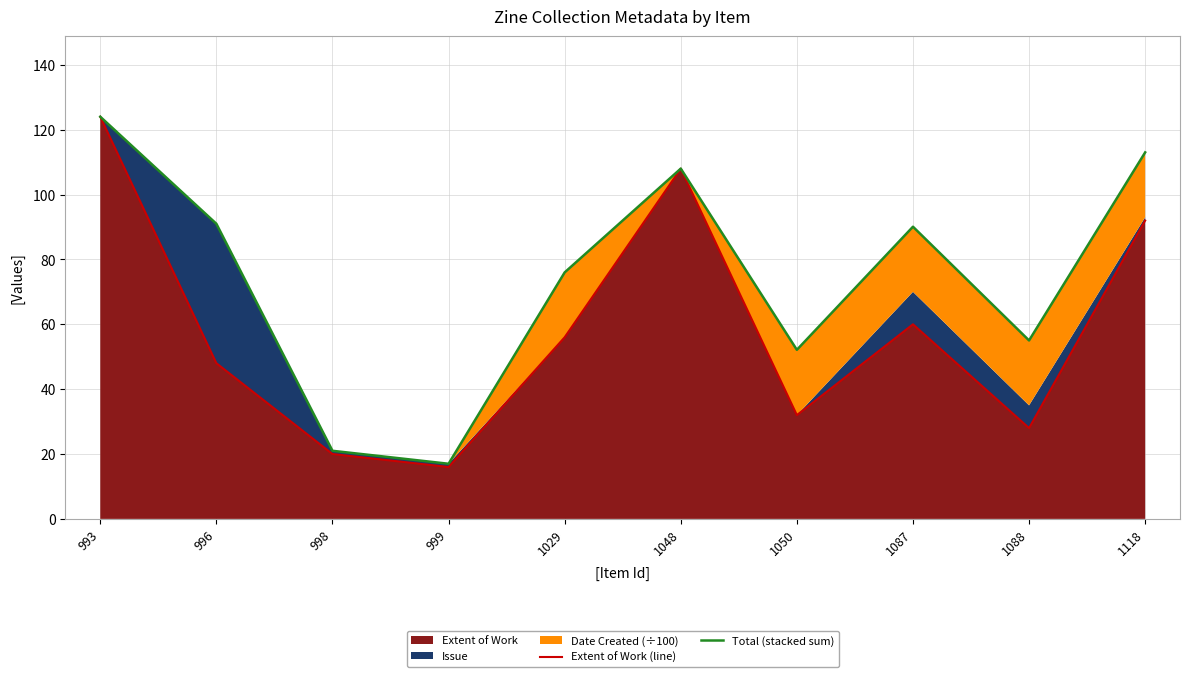

Which series changed the most between 998 and 999?

Extent of Work (line)